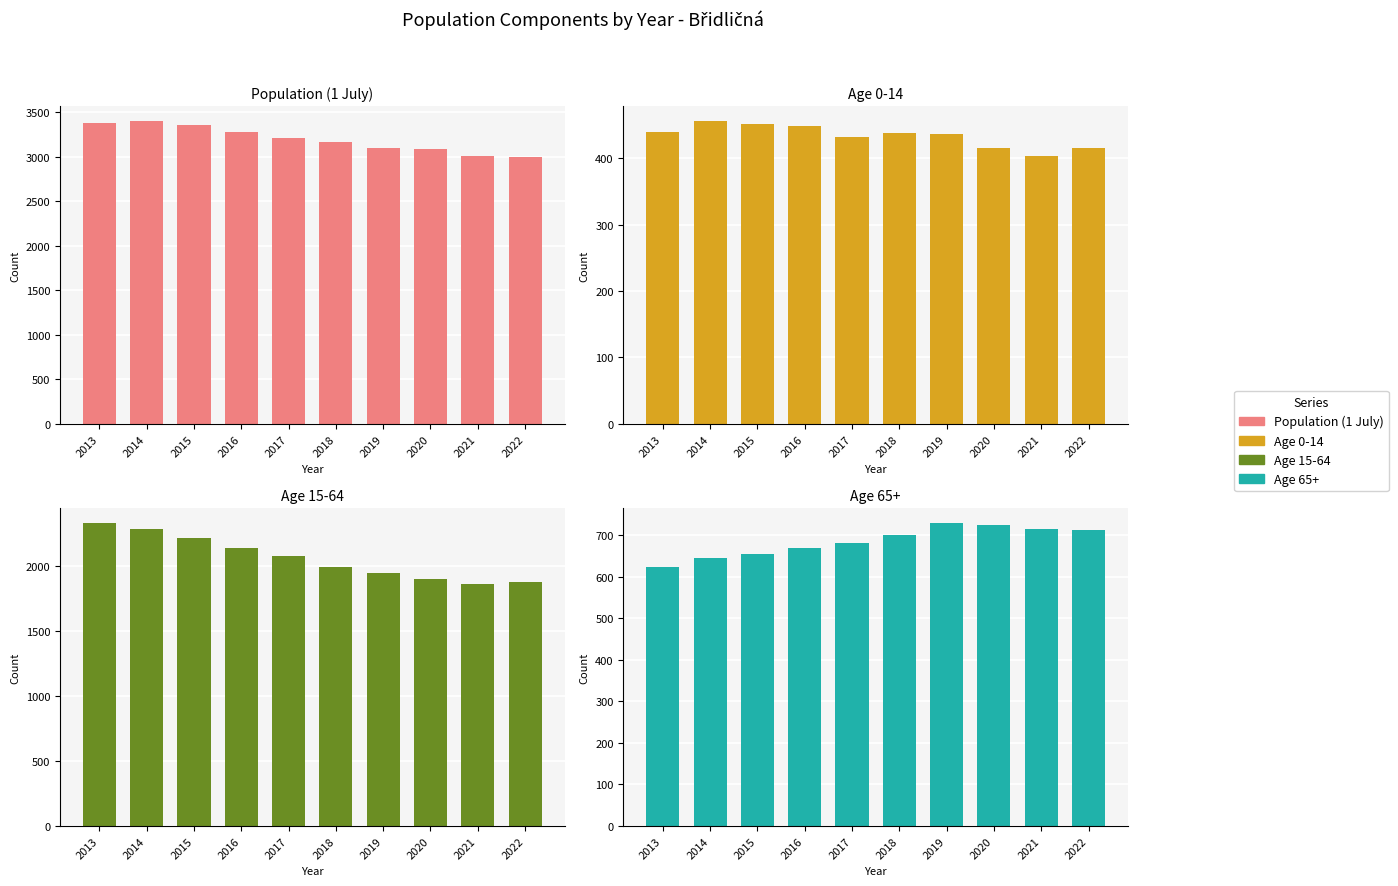

Which has a higher value, 2016 or 2019?

2016